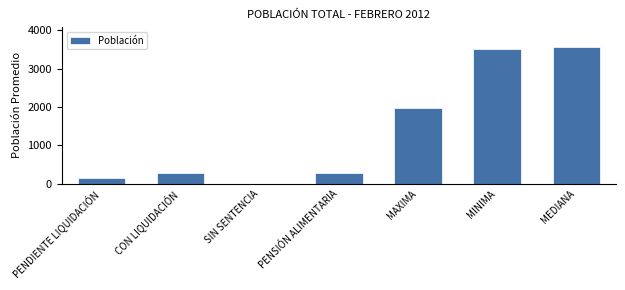

The chart shows a value of 1105.8 at SIN SENTENCIA. True or false?

False